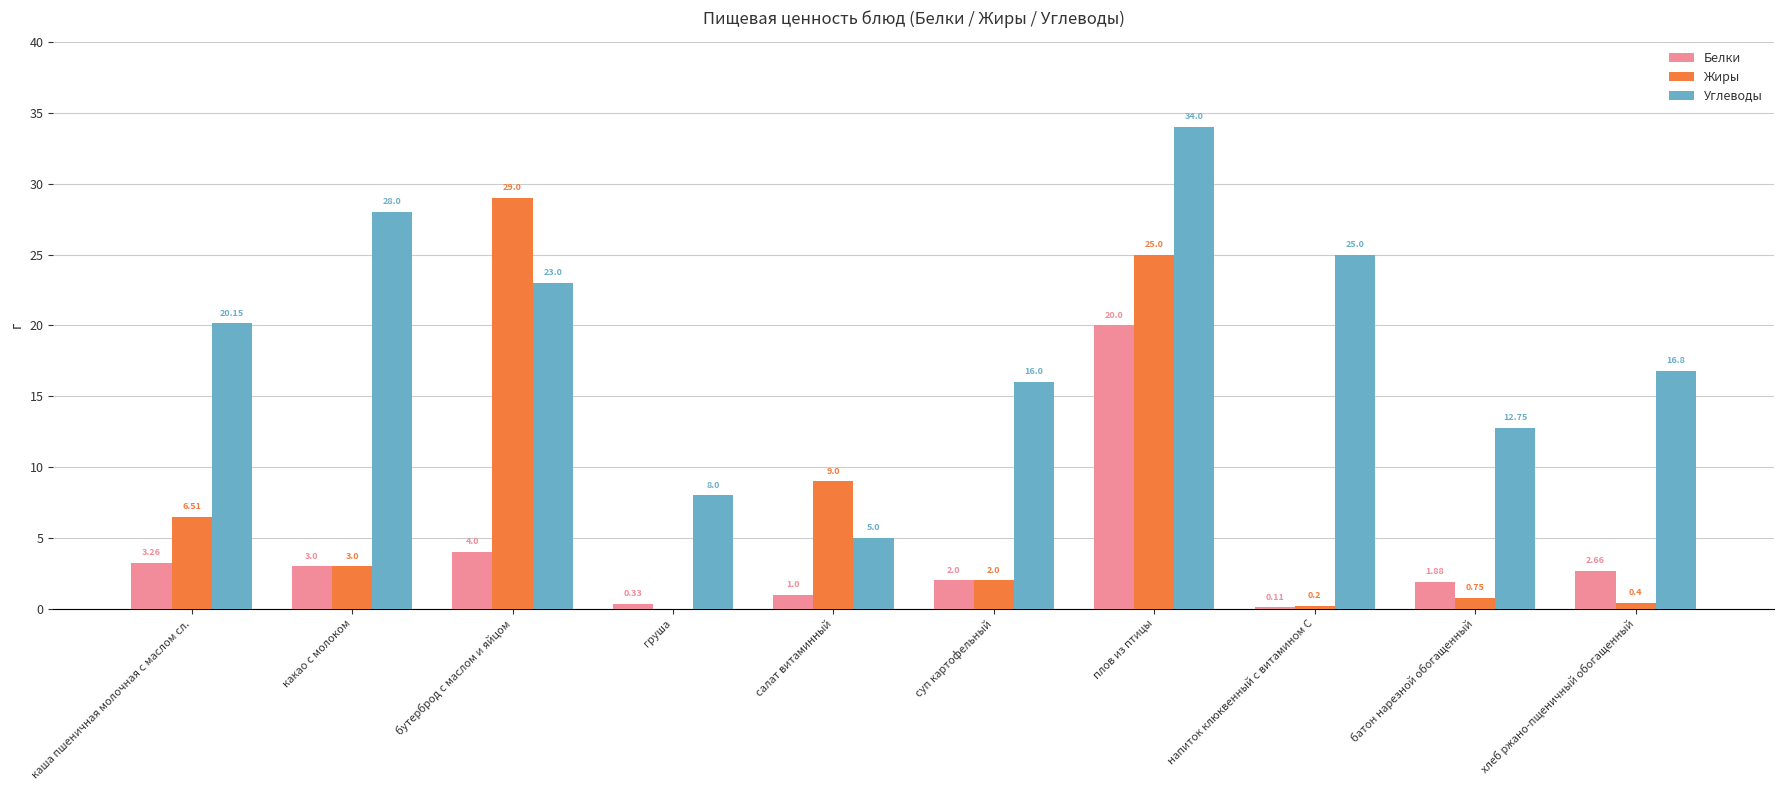

How many values in Жиры are above zero?

9